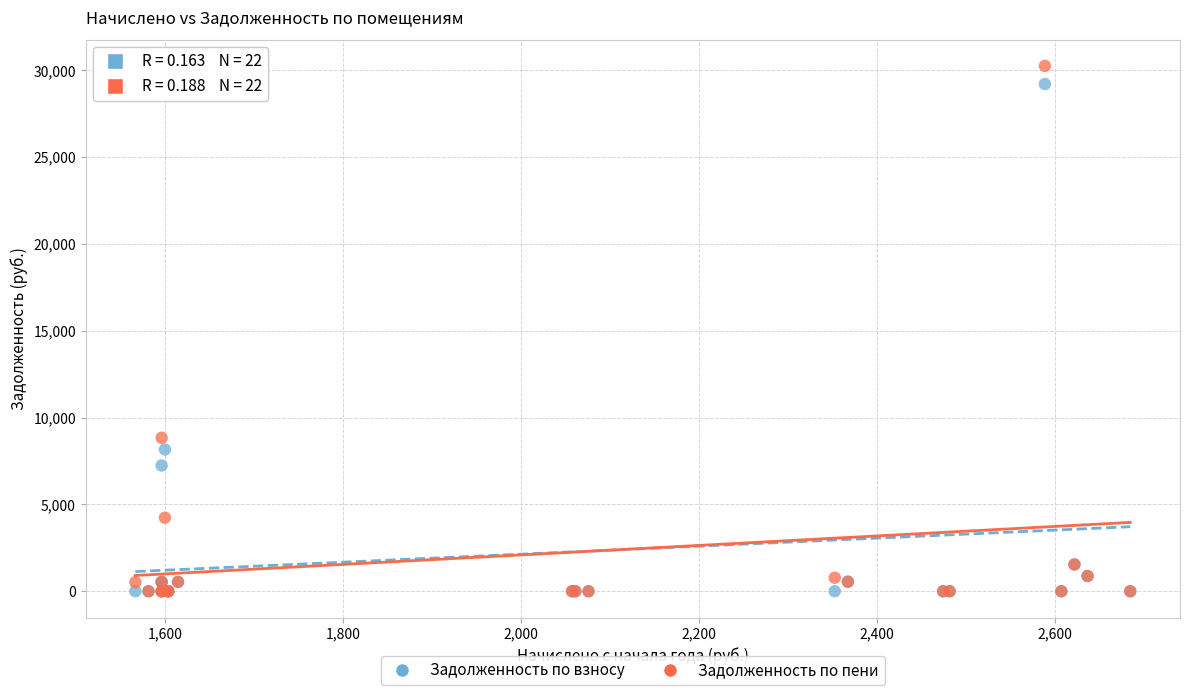

Across all series, what Y value is closest to 15131?

8841.1